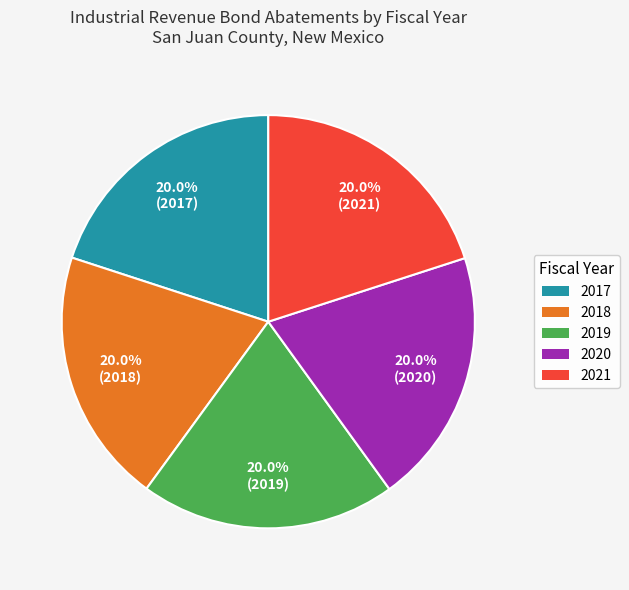

To the nearest percent, what portion does 2019 represent?

20%